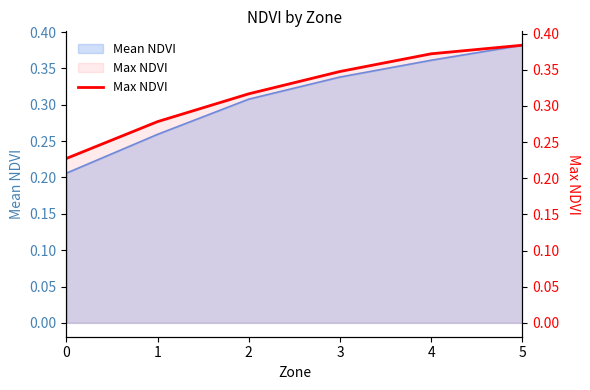

What is the value of the 5th point from the left?

0.4